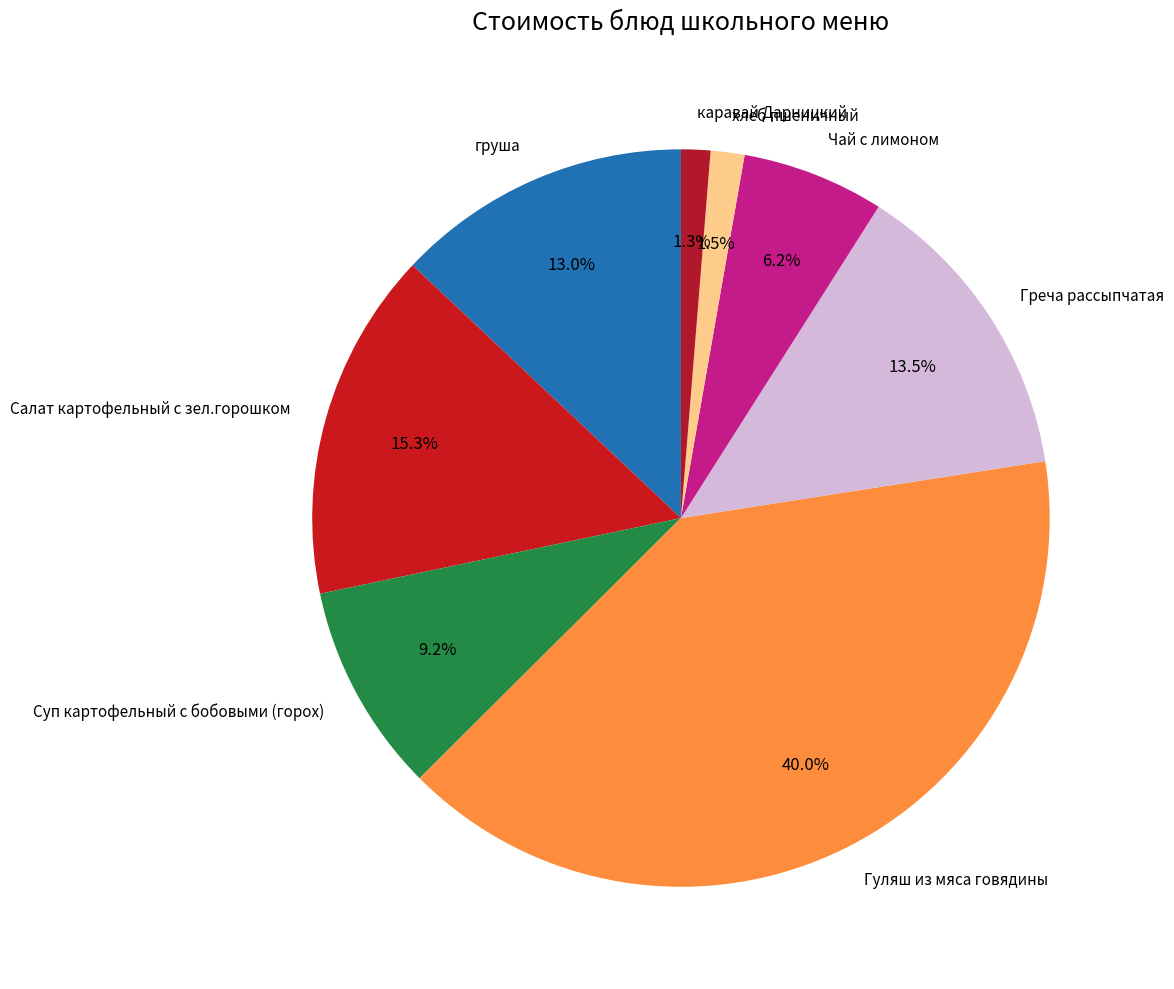

True or false: Гуляш из мяса говядины accounts for 40% of the total.

True